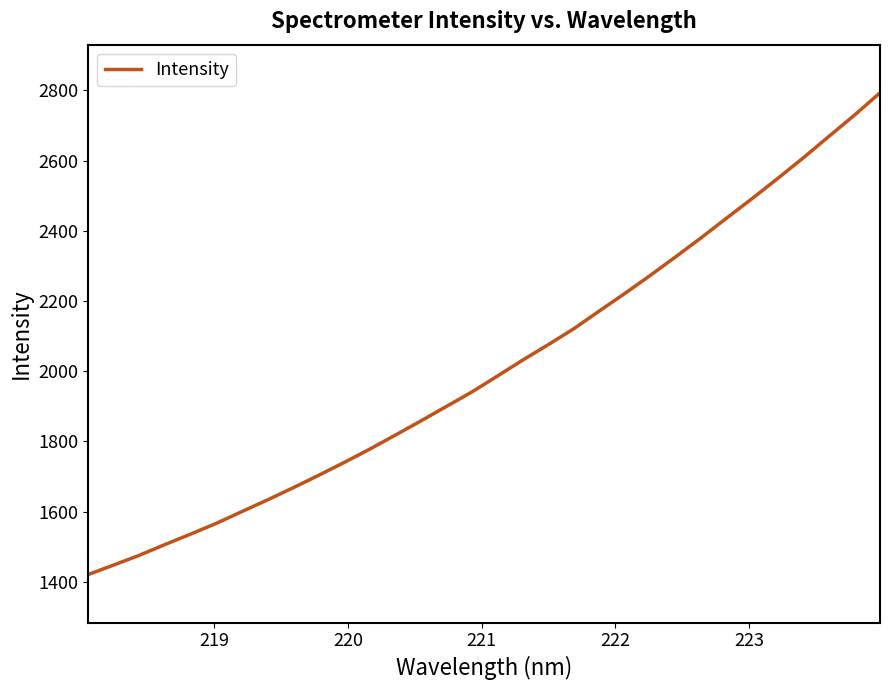

What is the smallest value displayed?

1420.9